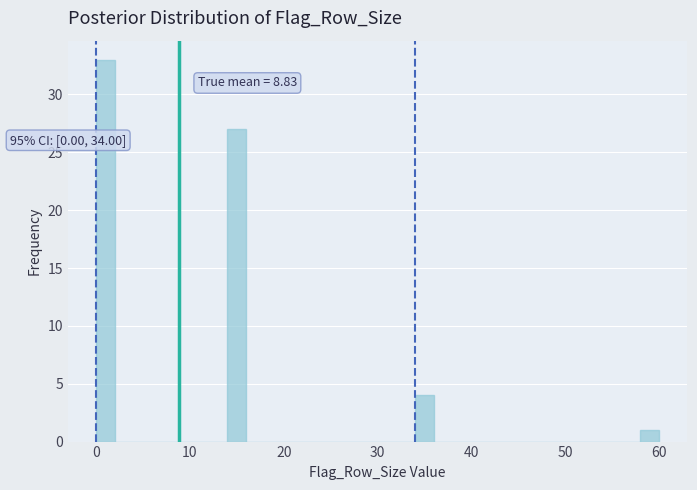

Around what value on the x-axis is the tallest bar? Give the approximate position of its centre, as read against the axis.

1